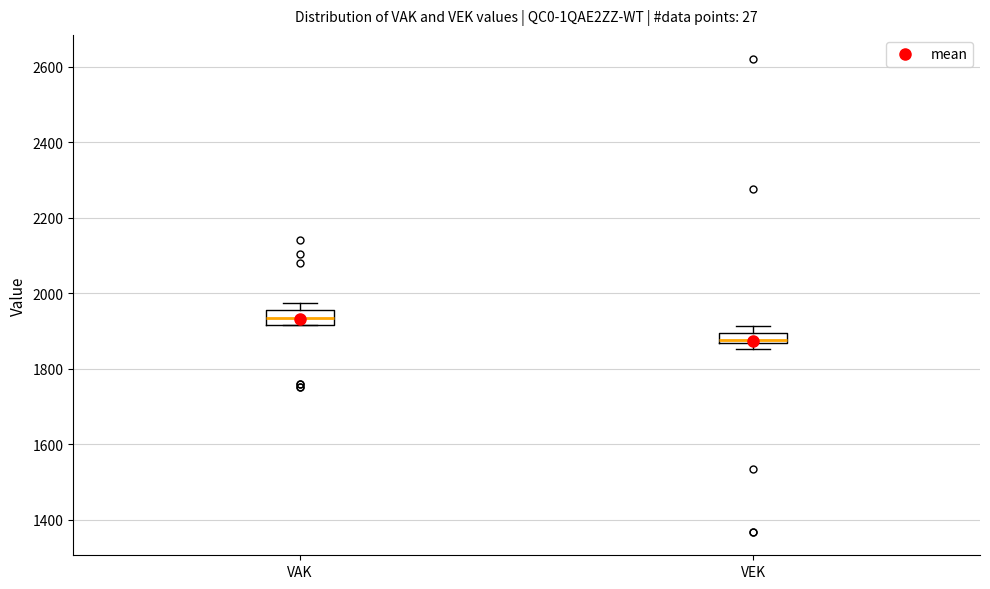

Which box has the highest median line?

VAK